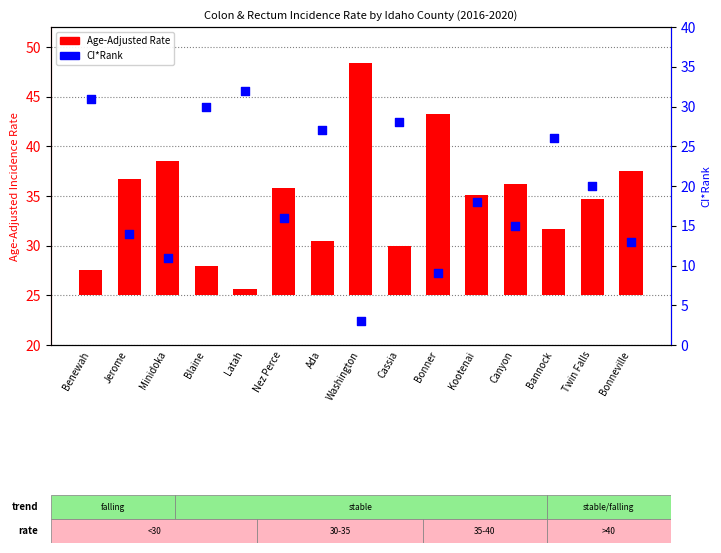

At which category is the sum across all series the highest?

Benewah